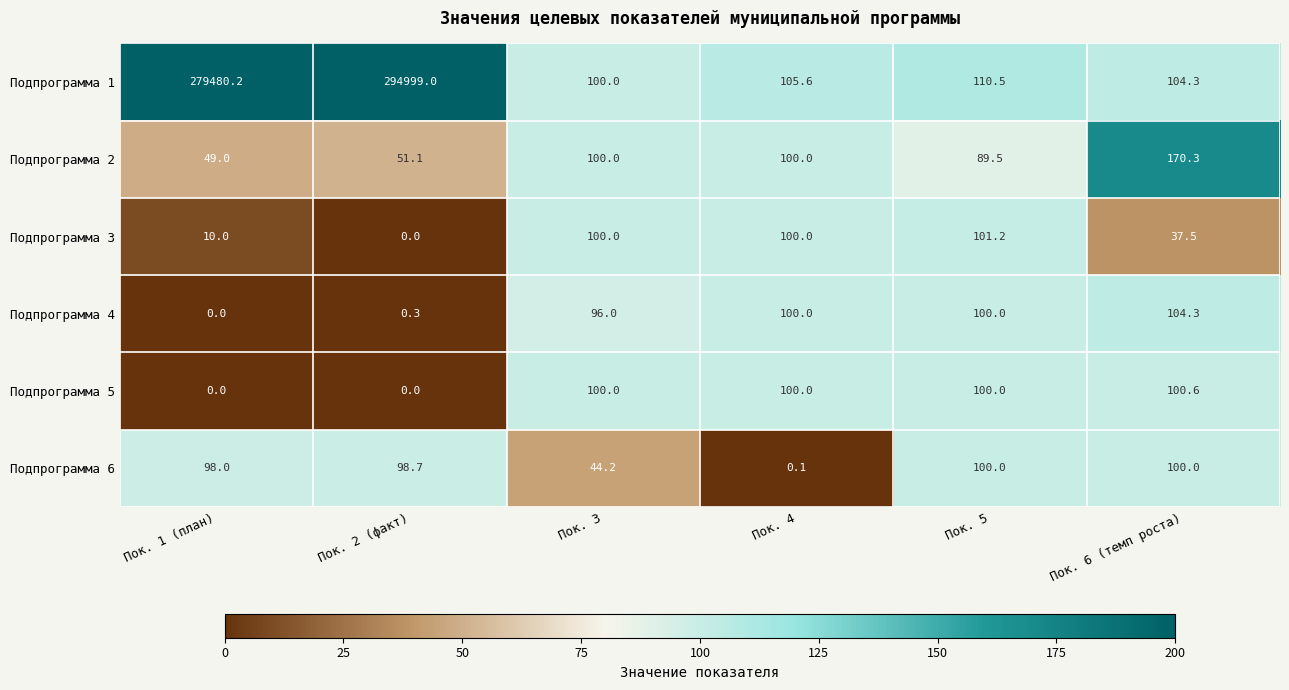

Which series has the largest range (max minus min)?

Подпрограмма 1